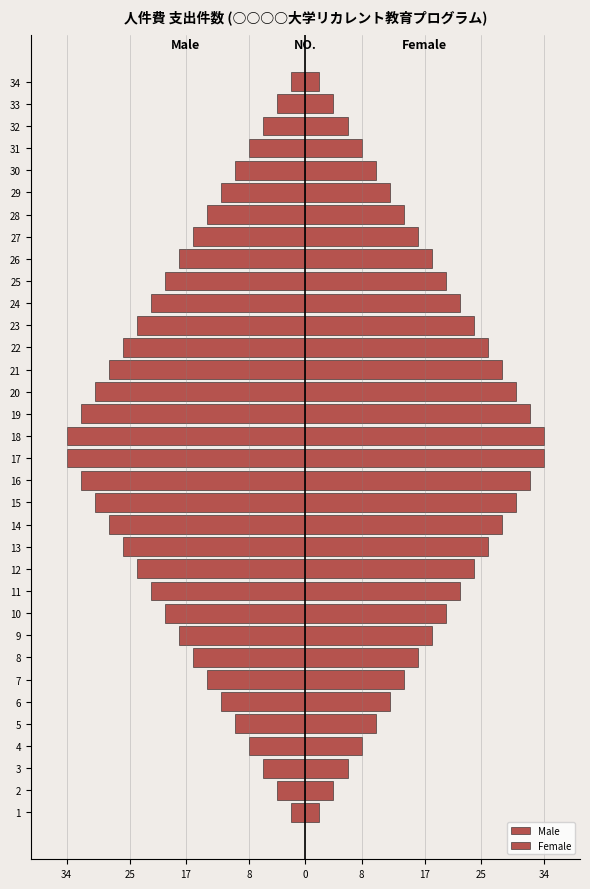

True or false: Male has a value of -13 at 26.

False